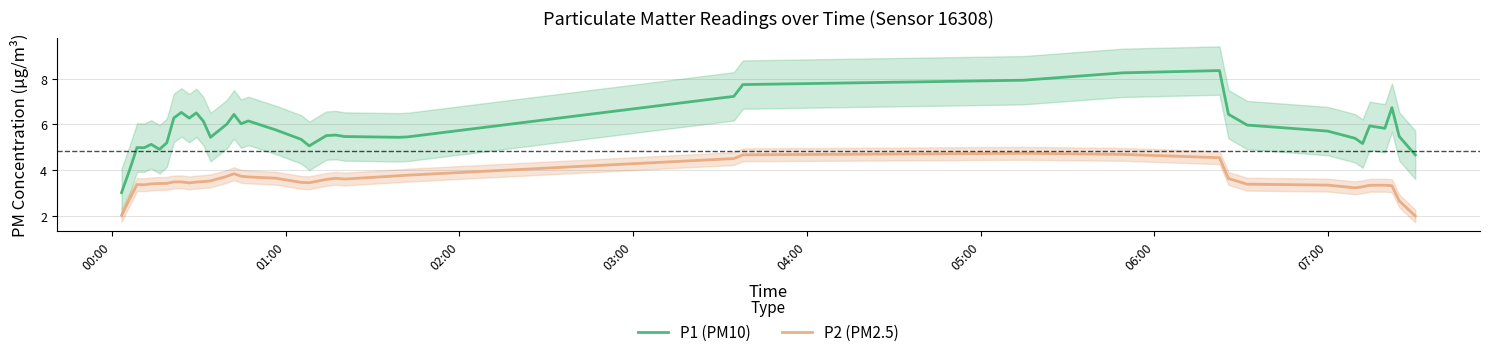

True or false: P1 (PM10) and P2 (PM2.5) intersect in this chart.

False